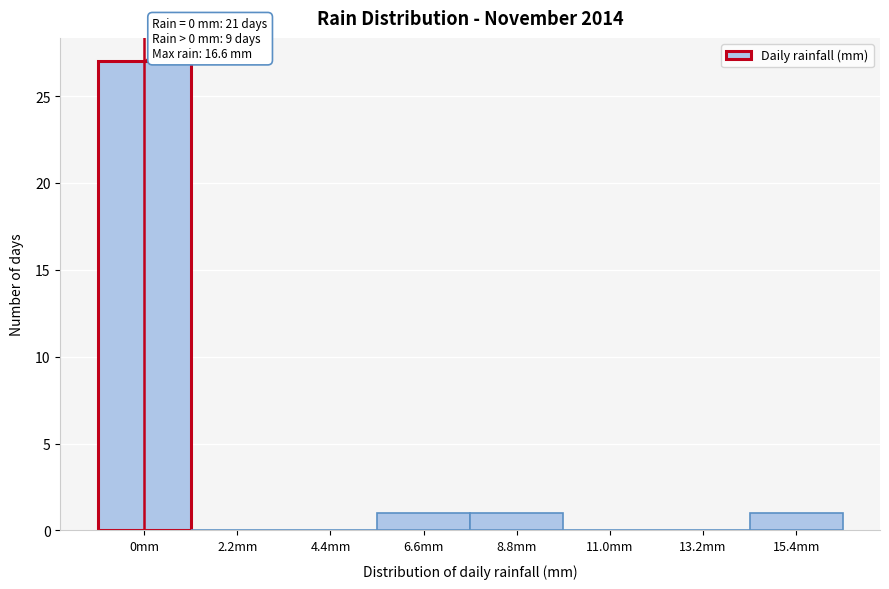

Reading left to right, list all the values displayed in this chart.

0mm=27	2.2mm=0	4.4mm=0	6.6mm=1	8.8mm=1	11.0mm=0	13.2mm=0	15.4mm=1